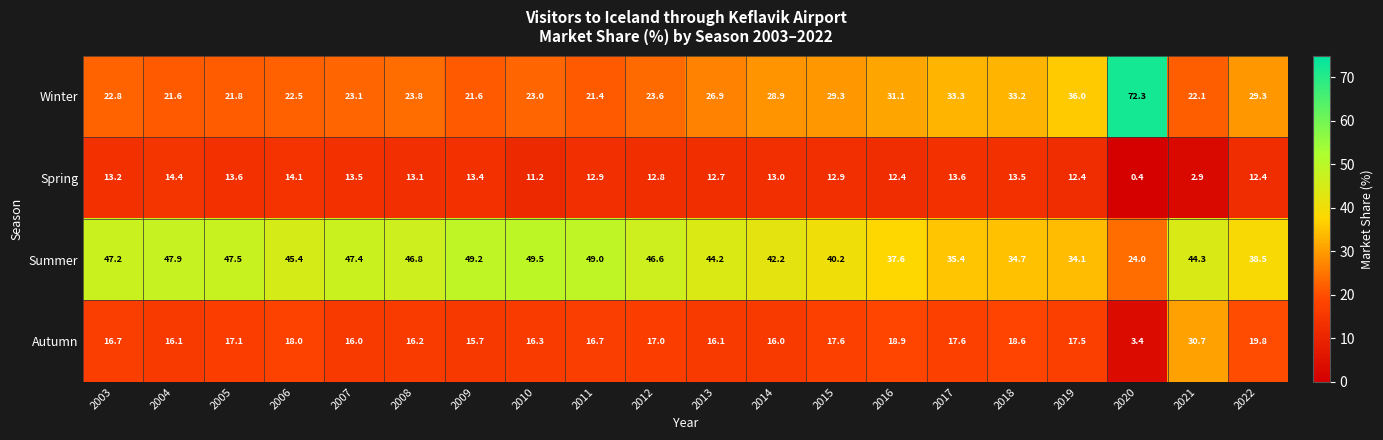

True or false: Summer has a value of 16.9 at 2015.

False